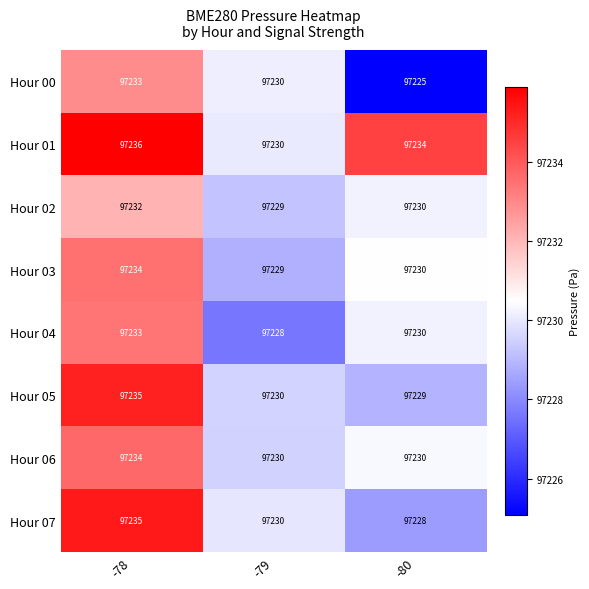

Reading right to left, extract all data points from this chart.

Hour 00: -80=97225	-79=97230	-78=97233
Hour 01: -80=97234	-79=97230	-78=97236
Hour 02: -80=97230	-79=97229	-78=97232
Hour 03: -80=97230	-79=97229	-78=97234
Hour 04: -80=97230	-79=97228	-78=97233
Hour 05: -80=97229	-79=97230	-78=97235
Hour 06: -80=97230	-79=97230	-78=97234
Hour 07: -80=97228	-79=97230	-78=97235